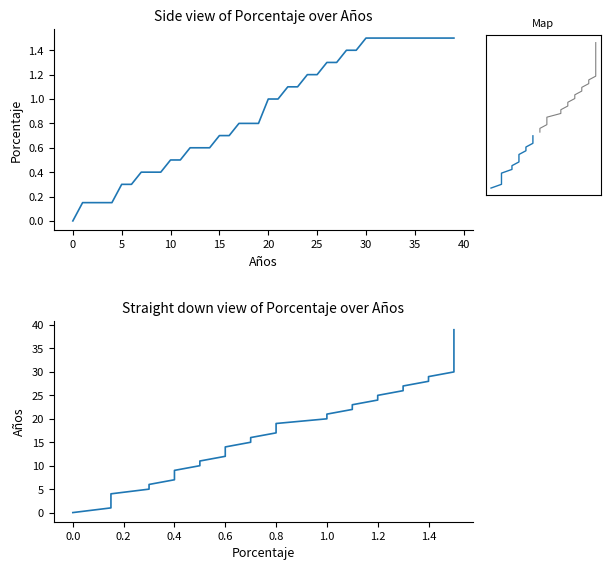

What is the label of the 19th point from the left?

18